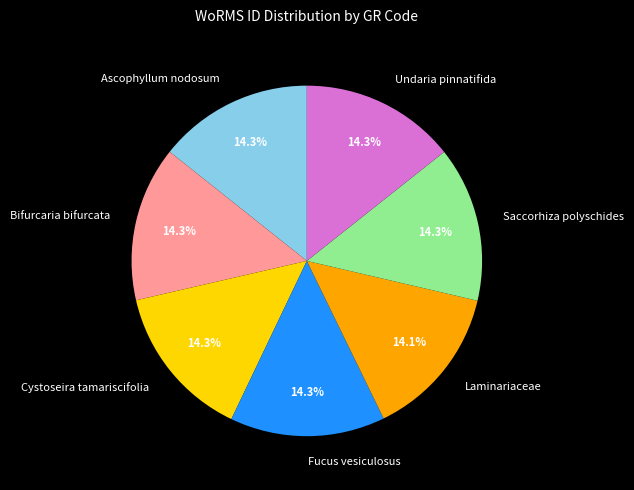

Does any single category account for the majority?

No